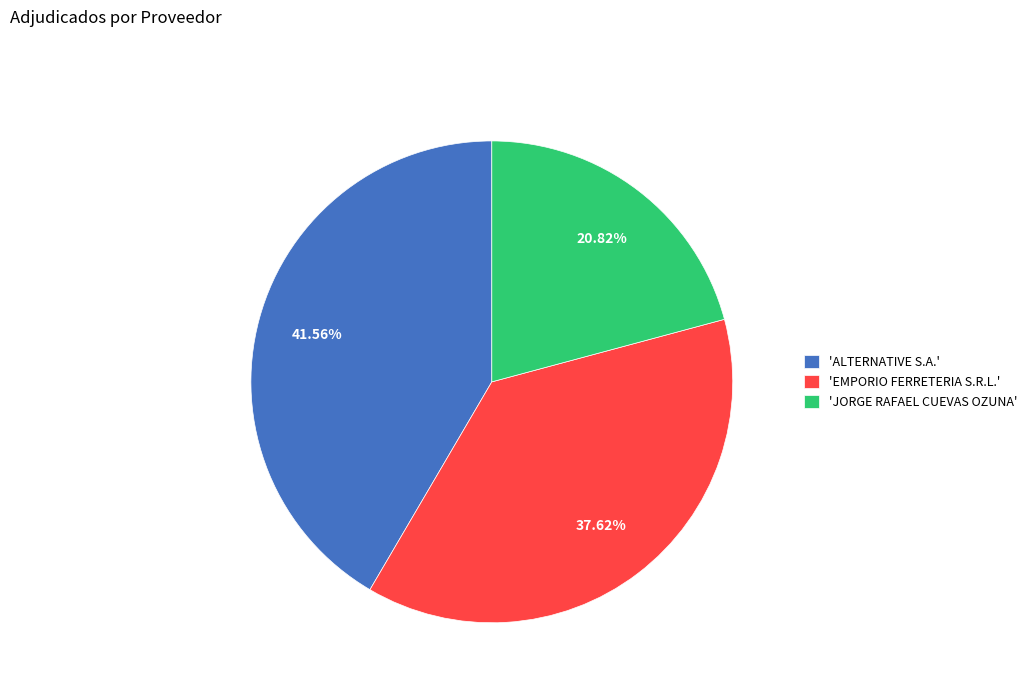

Between 'JORGE RAFAEL CUEVAS OZUNA' and 'ALTERNATIVE S.A.', which is larger?

'ALTERNATIVE S.A.'